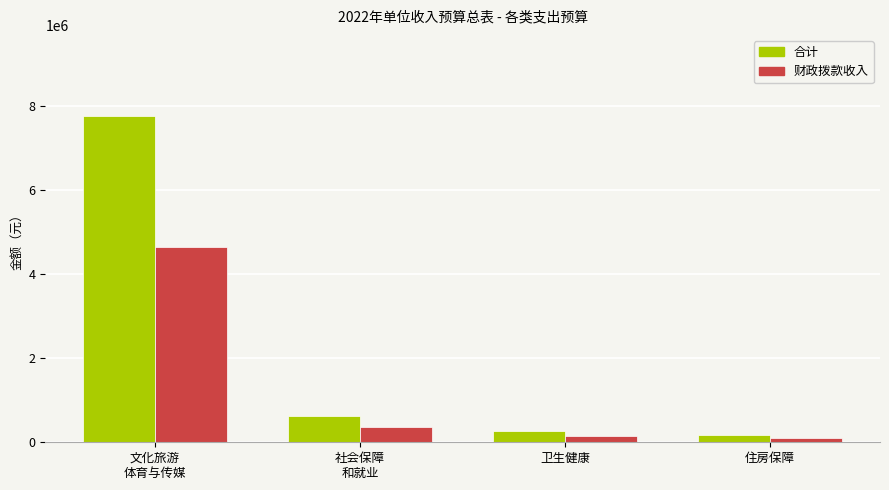

Which series has the largest range (max minus min)?

合计